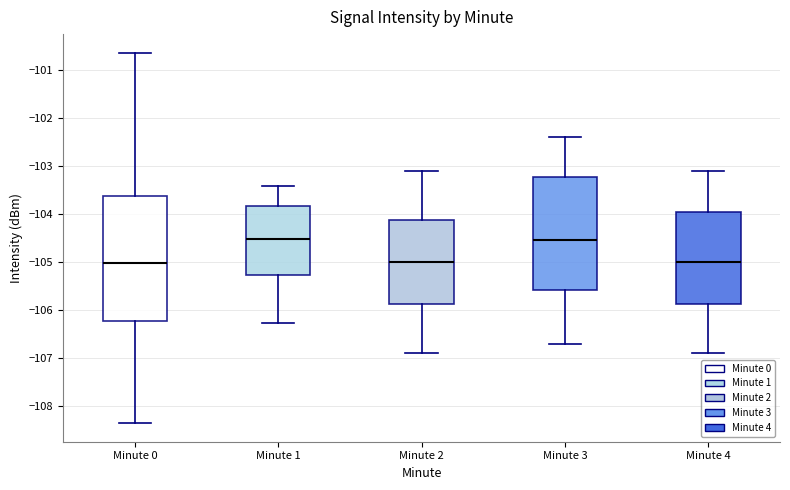

Reading left to right, transcribe this box plot: for each box, give where its median line is, the range the box spans, and where its two whiskers end, as read against the y-axis. The values are not printed on the chart, so give them approximately, as read against the axis.

Minute 0: median -105.0, box -106.2 to -103.6, whiskers -108.4 to -100.6
Minute 1: median -104.5, box -105.3 to -103.8, whiskers -106.3 to -103.4
Minute 2: median -105.0, box -105.9 to -104.1, whiskers -106.9 to -103.1
Minute 3: median -104.5, box -105.6 to -103.2, whiskers -106.7 to -102.4
Minute 4: median -105.0, box -105.9 to -103.9, whiskers -106.9 to -103.1